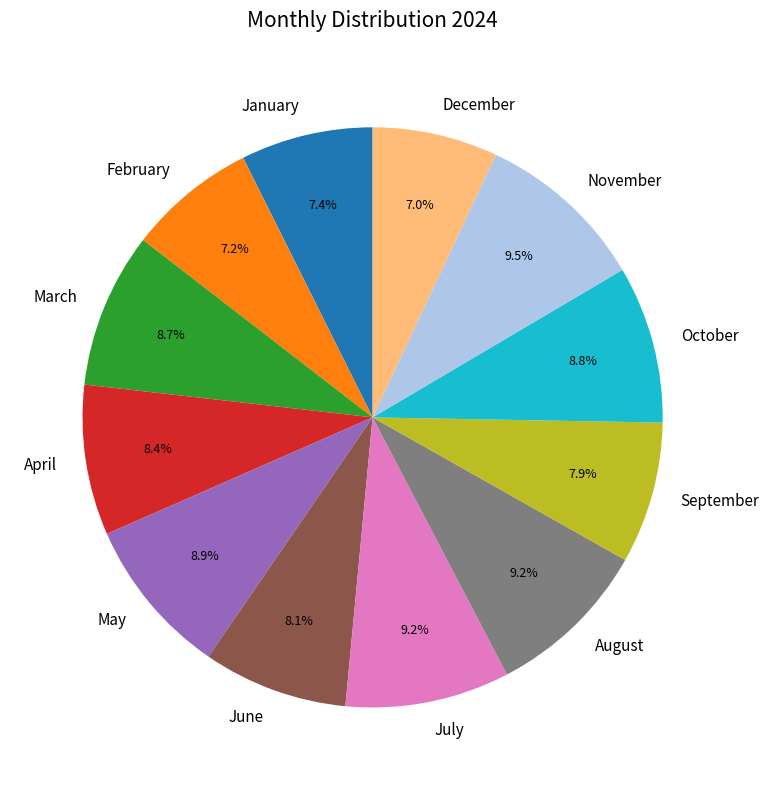

To the nearest percent, what percentage of the pie is February?

7%